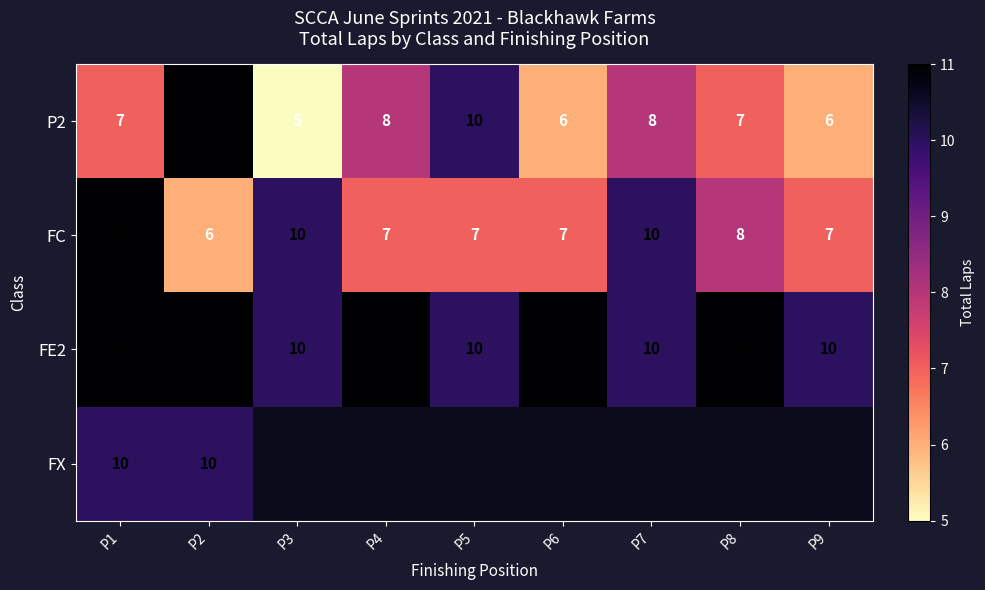

At which label is FC closest to 8?

P8